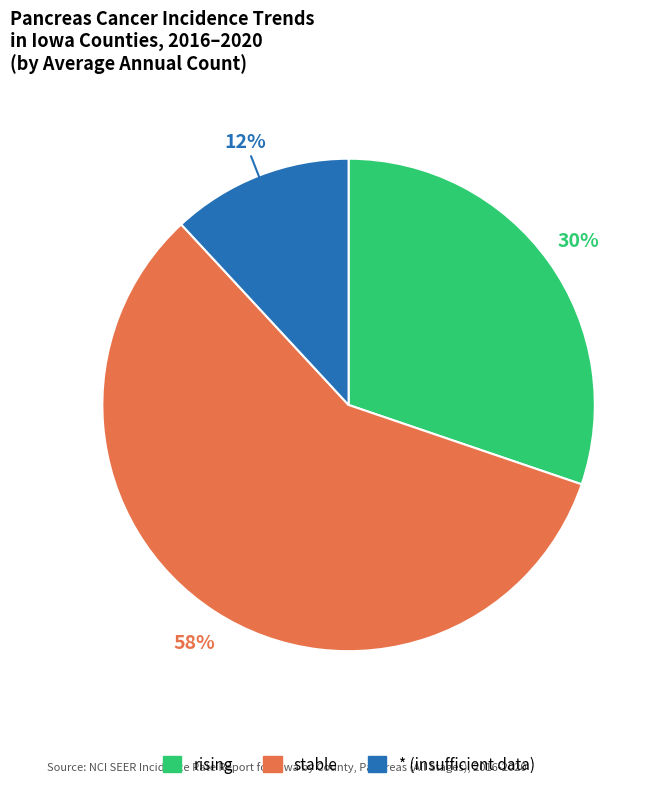

What is the largest slice in the pie chart?

stable